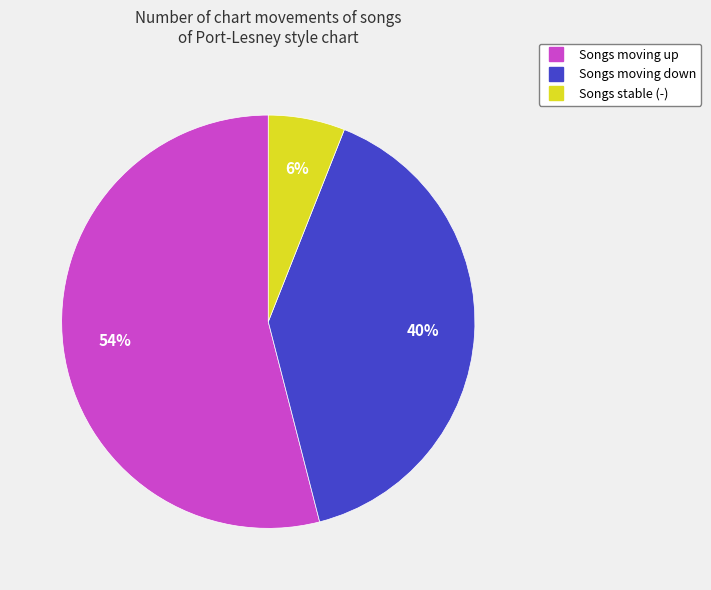

To the nearest percent, what is the difference between the largest and smallest slice percentages?

48%